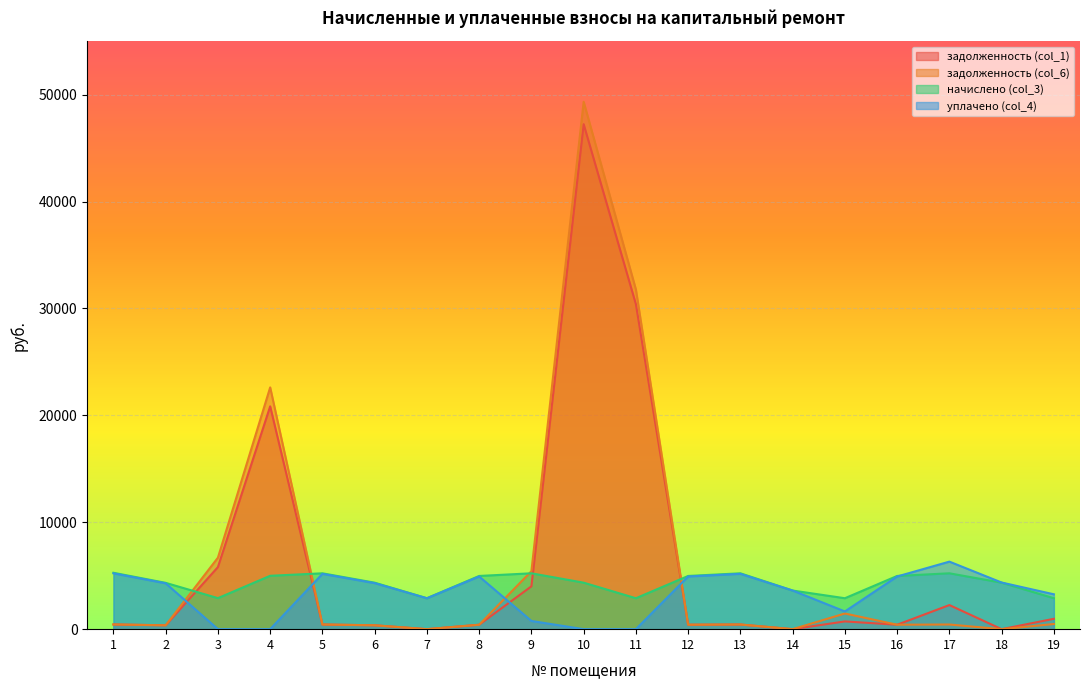

Which category has the lowest value across all series?

7